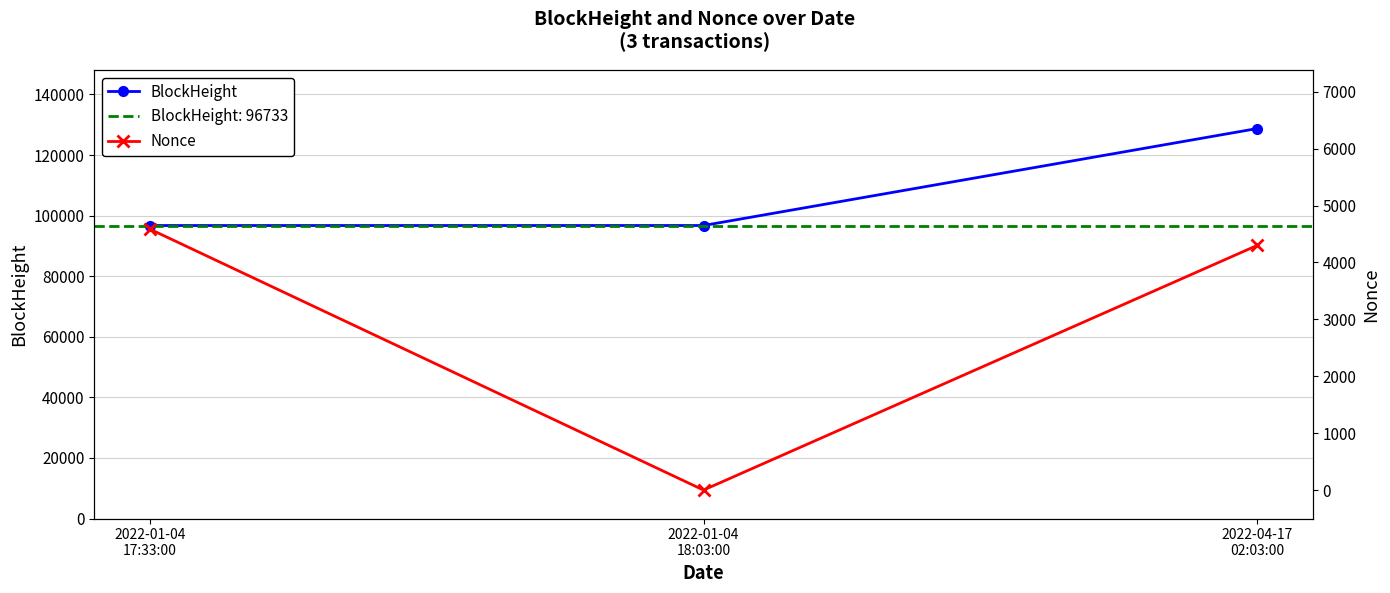

Rank the series by their average value, from lowest to highest.

Nonce, BlockHeight